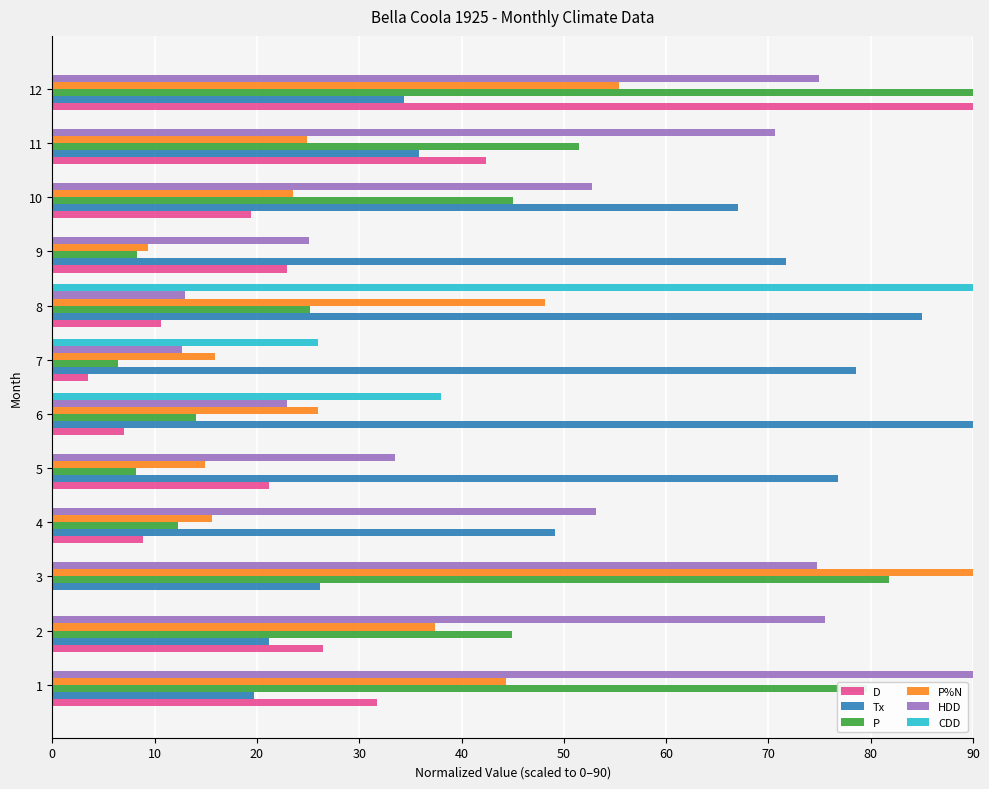

Is it true that HDD equals 94.7 at 4?

False